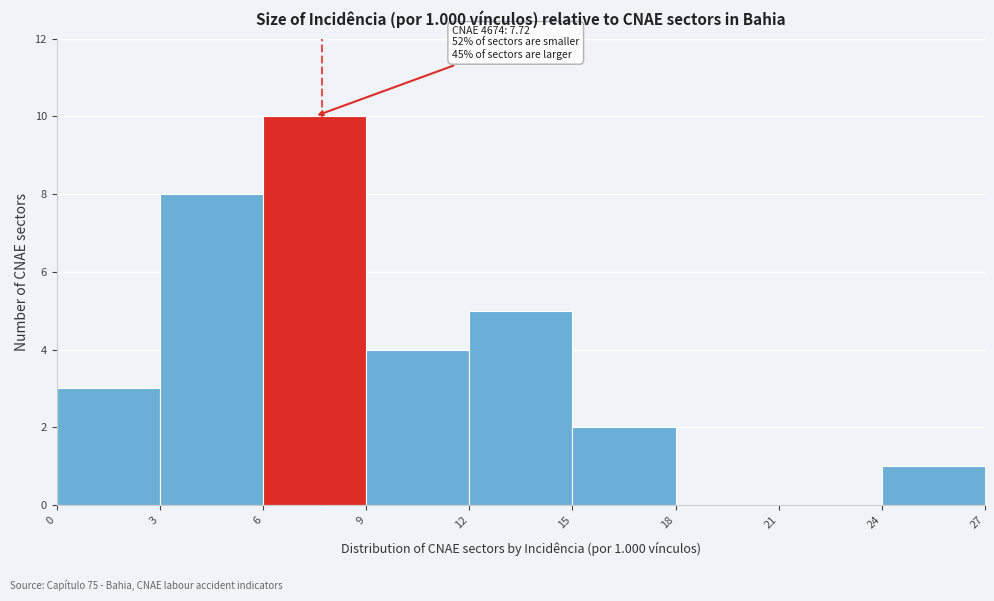

Which range on the x-axis has the tallest bar?

6 to 9